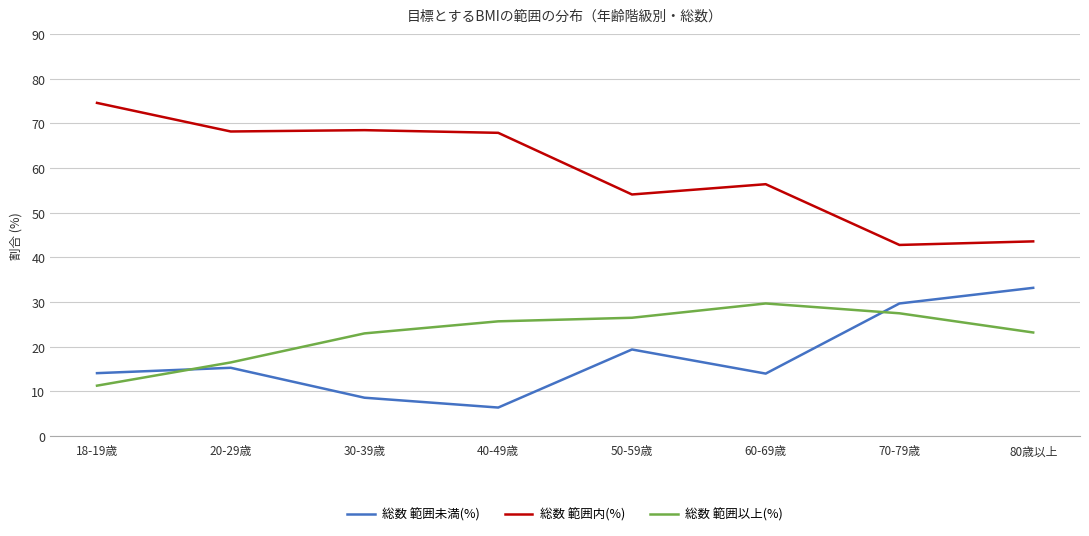

What position from the right is 20-29歳?

7